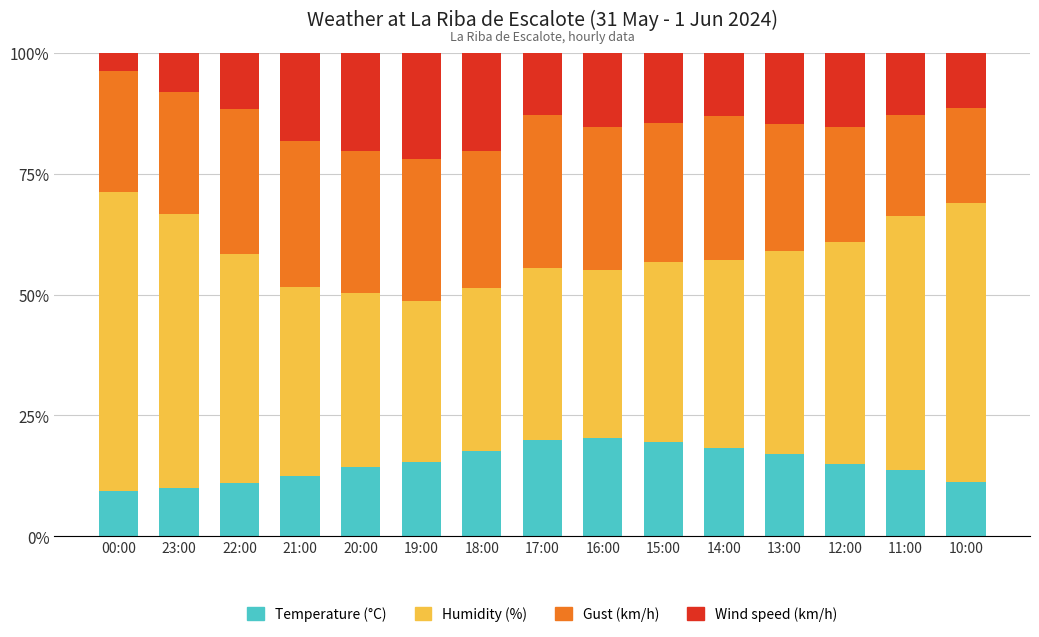

True or false: Temperature (°C) has a value of 4.1 at 22:00.

False